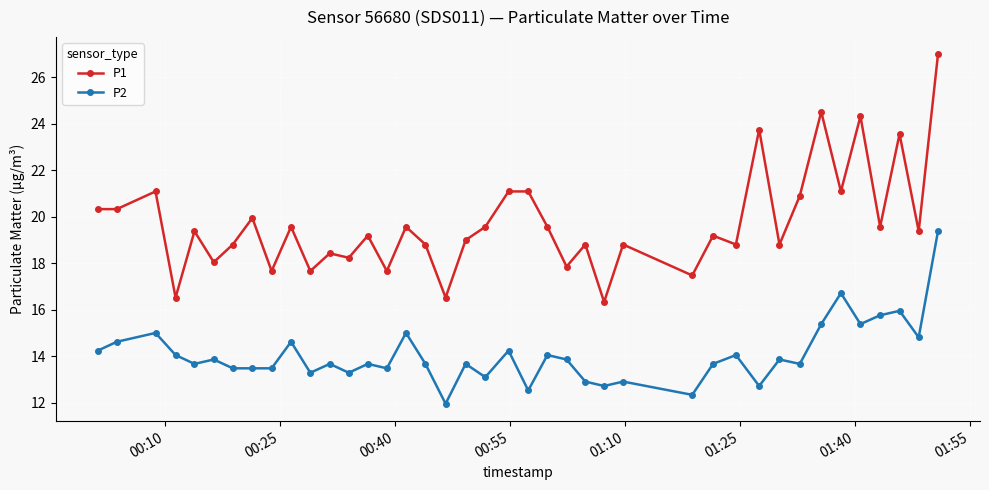

What is the difference between the maximum and minimum values in the P2 series?

7.4